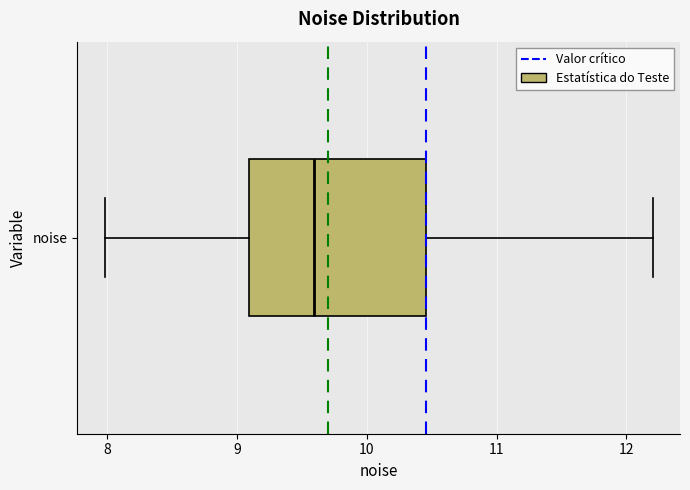

Transcribe this box plot: give where the median line is, the range the box spans, and where the two whiskers end, as read against the x-axis. The values are not printed on the chart, so give them approximately, as read against the axis.

median 9.6, box 9.1 to 10.5, whiskers 8.0 to 12.2